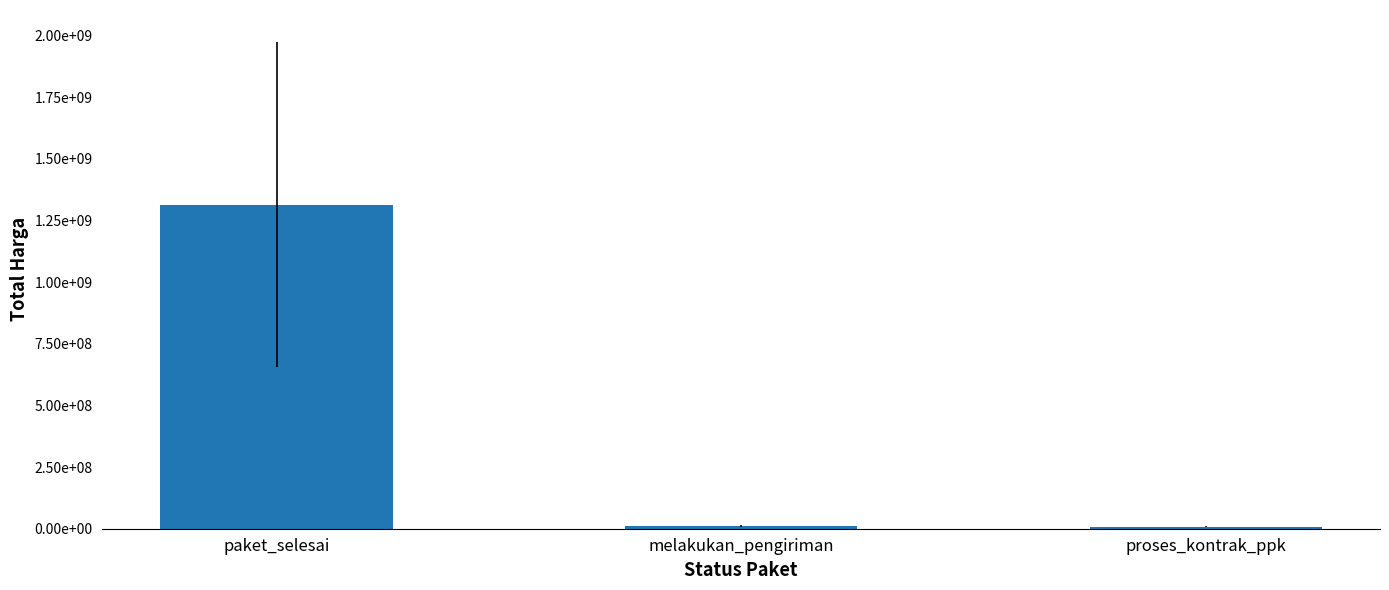

How many bars are there in total?

3